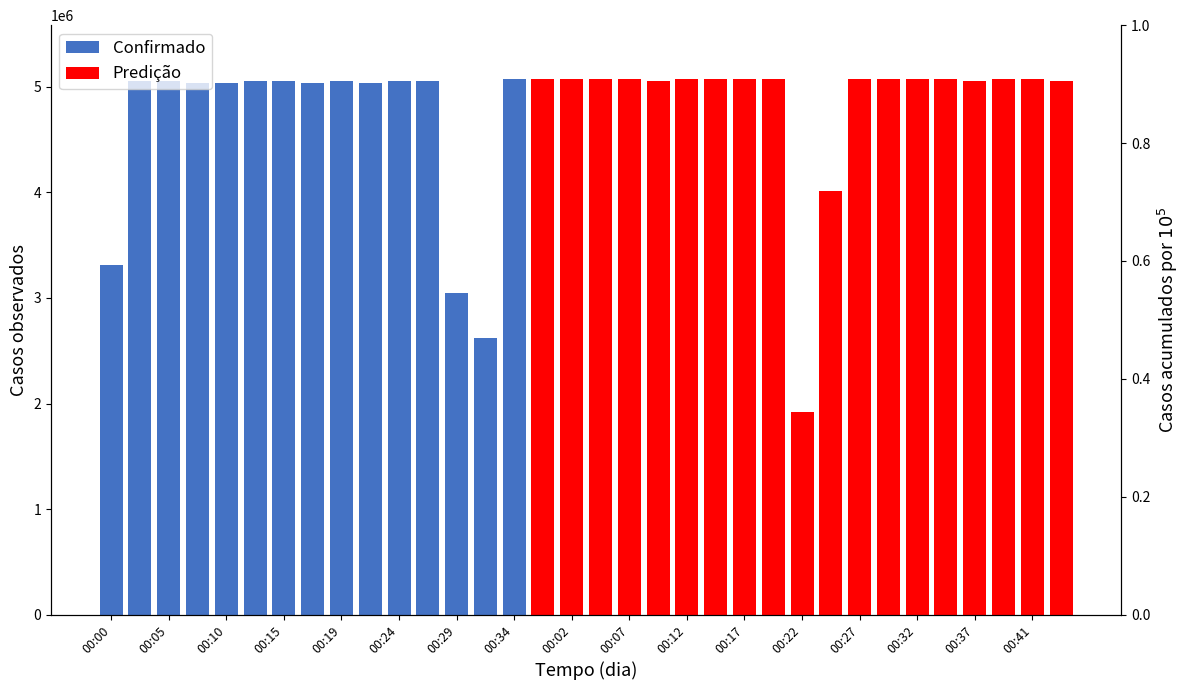

What is the change in value from 00:22 to 00:34?

+3156601